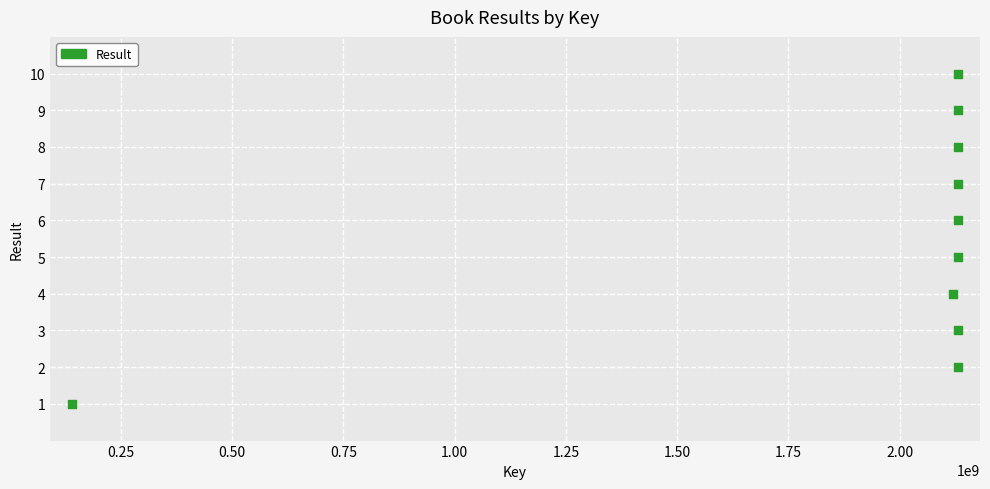

What is the average Y value?

6